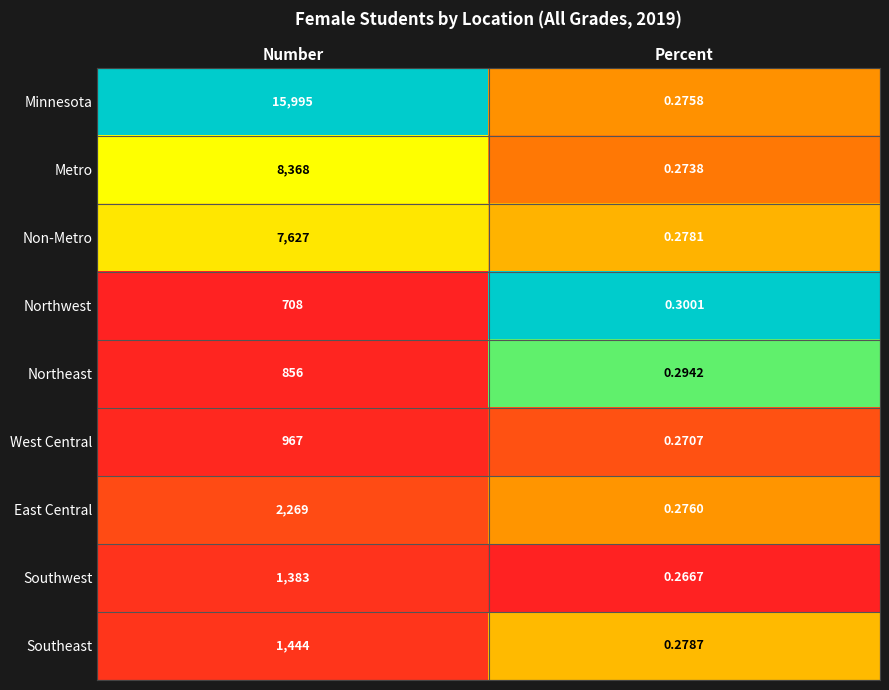

At which category is the sum across all series the highest?

Number